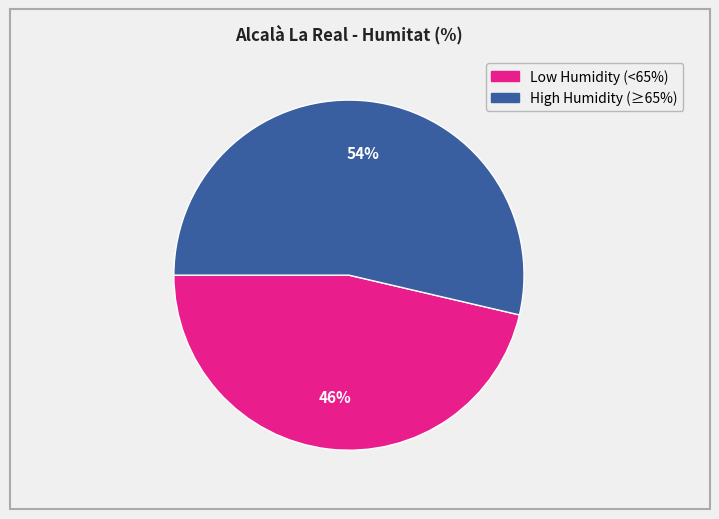

Is there a majority slice in this chart?

Yes